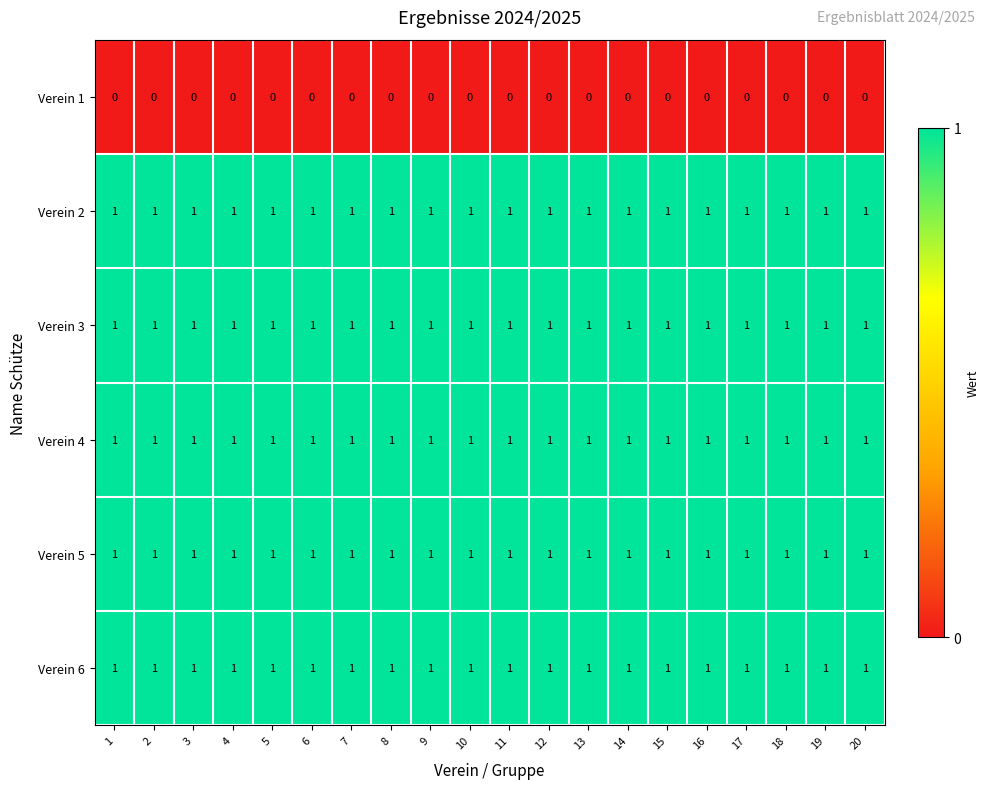

What is the total value across all series at 13?

5